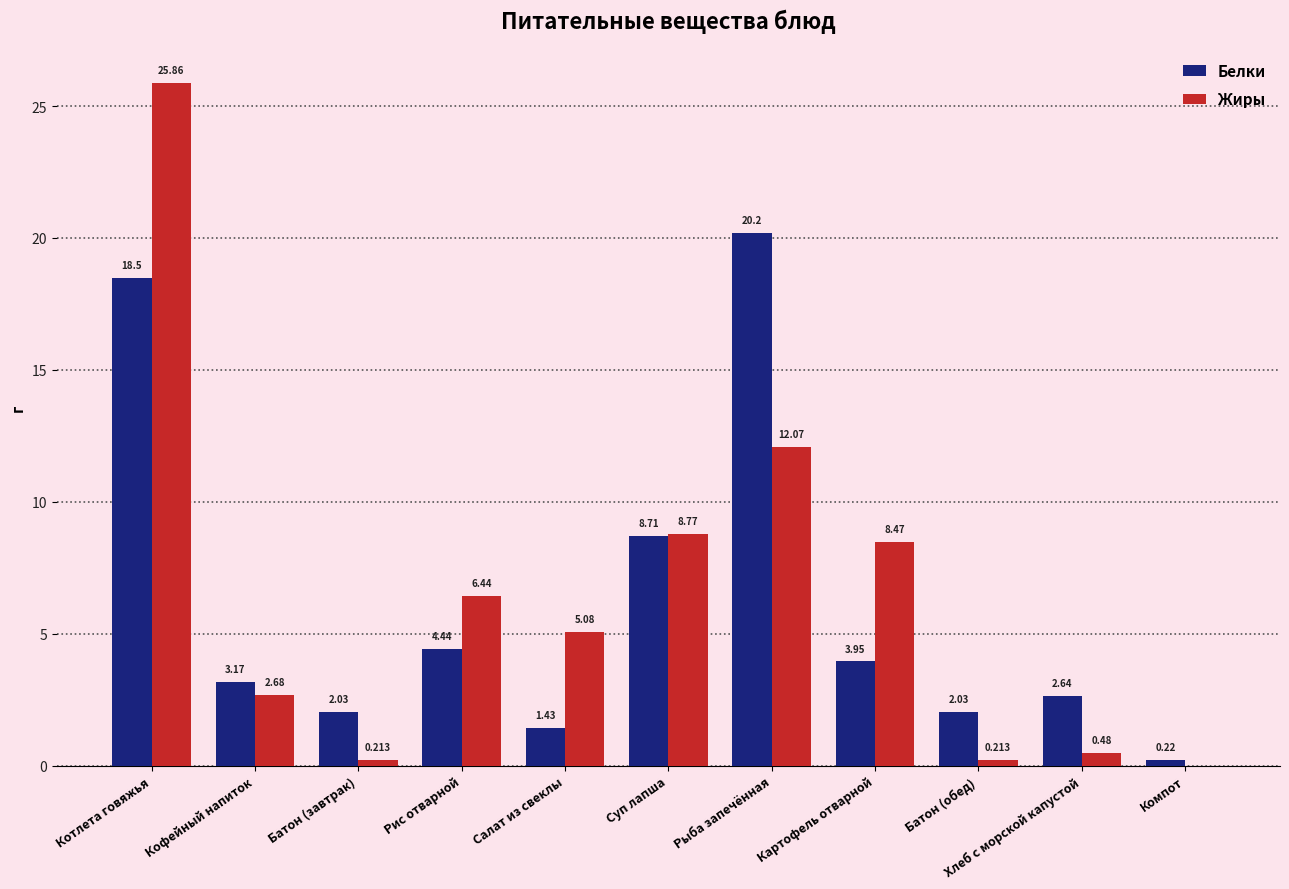

What is the sum of all Белки values?

67.3